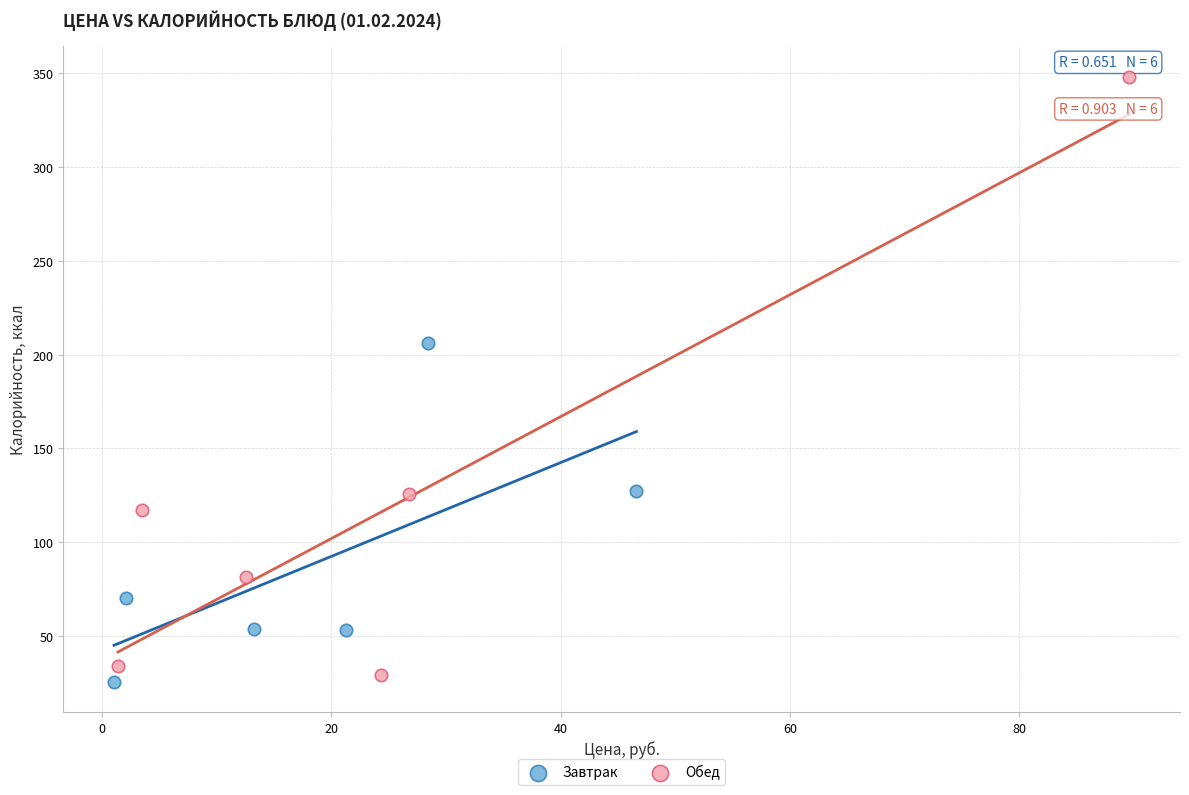

Which series reaches the maximum Y coordinate?

Обед